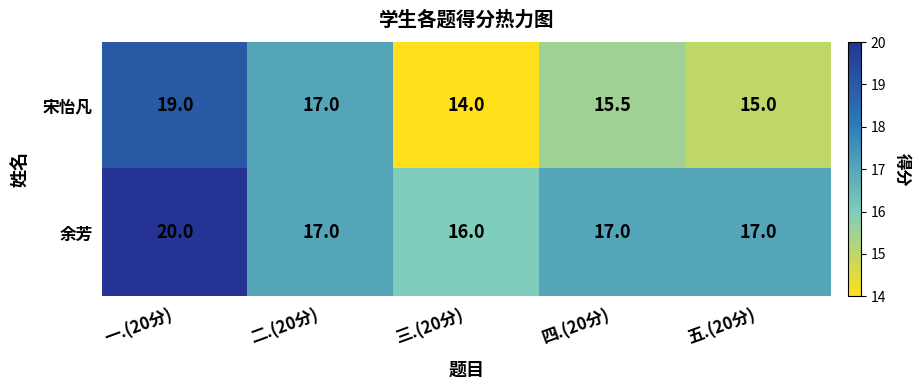

Rank the series by their maximum value, from lowest to highest.

宋怡凡, 余芳